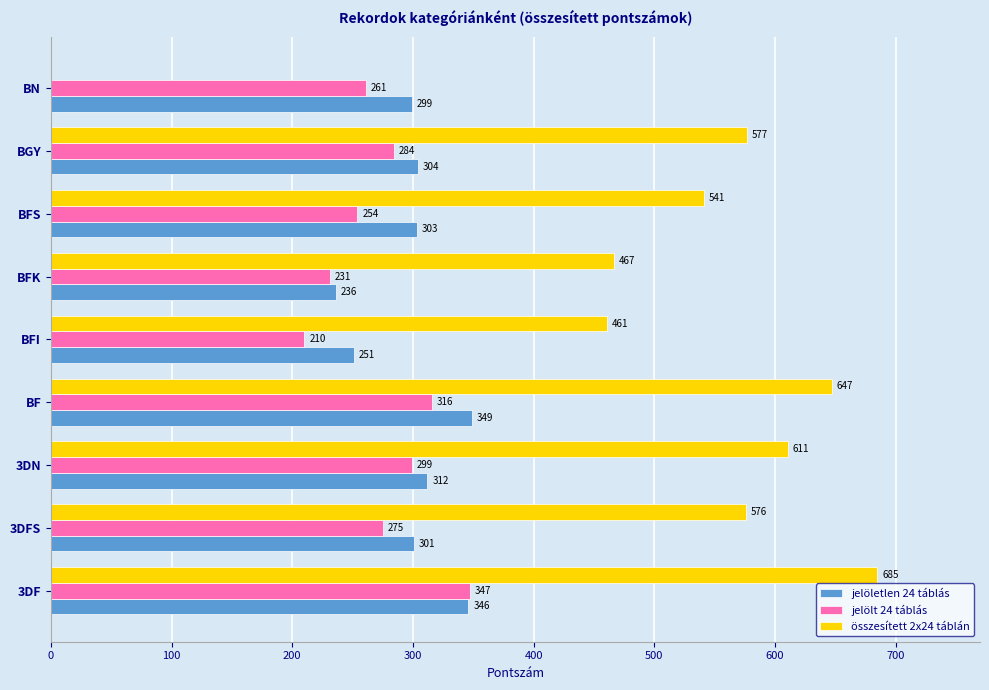

Between 3DFS and BN, which series saw the biggest shift?

összesített 2x24 táblán